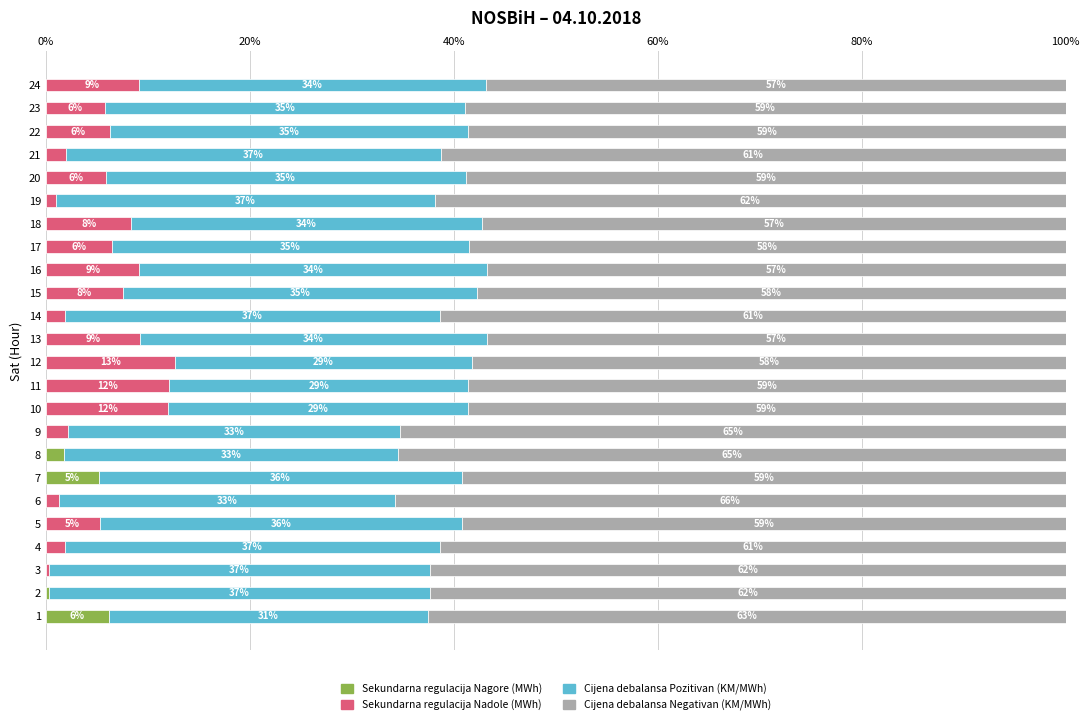

What is the total value across all series at 16?

100.0